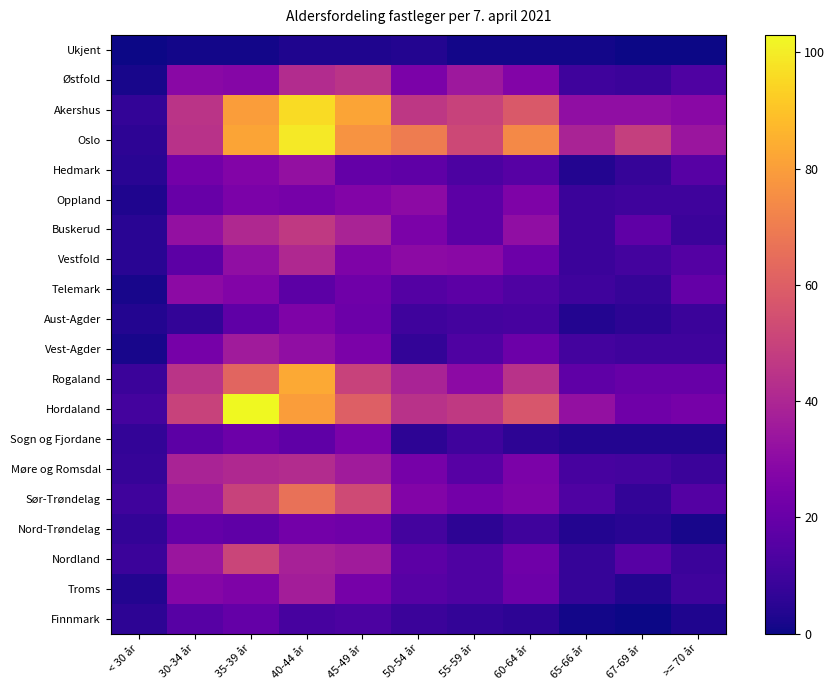

Between 45-49 år and 67-69 år, which is larger?

45-49 år